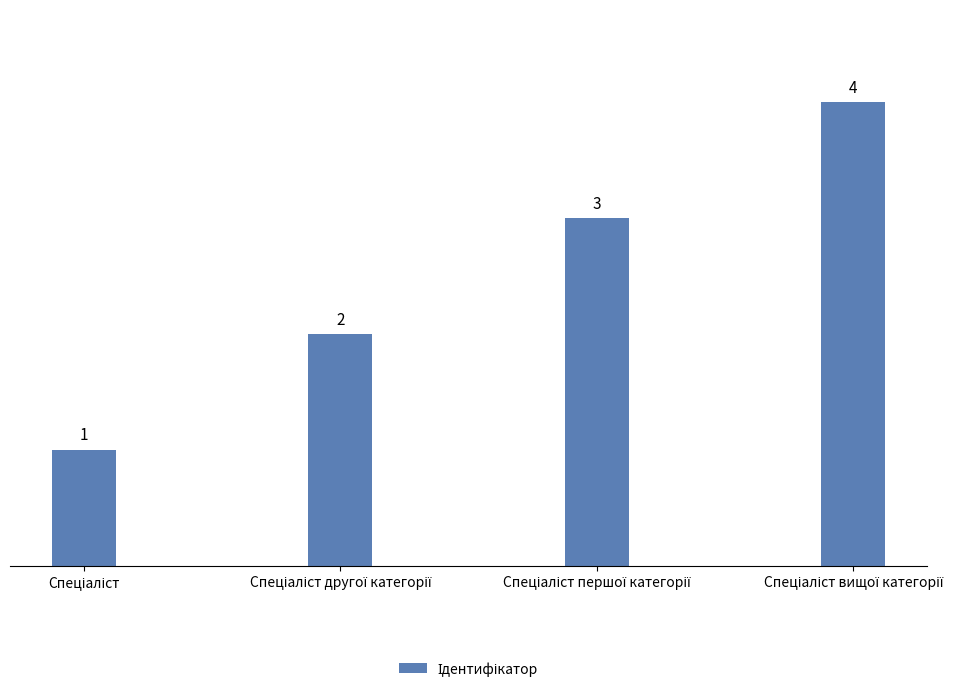

What is the greatest value displayed?

4